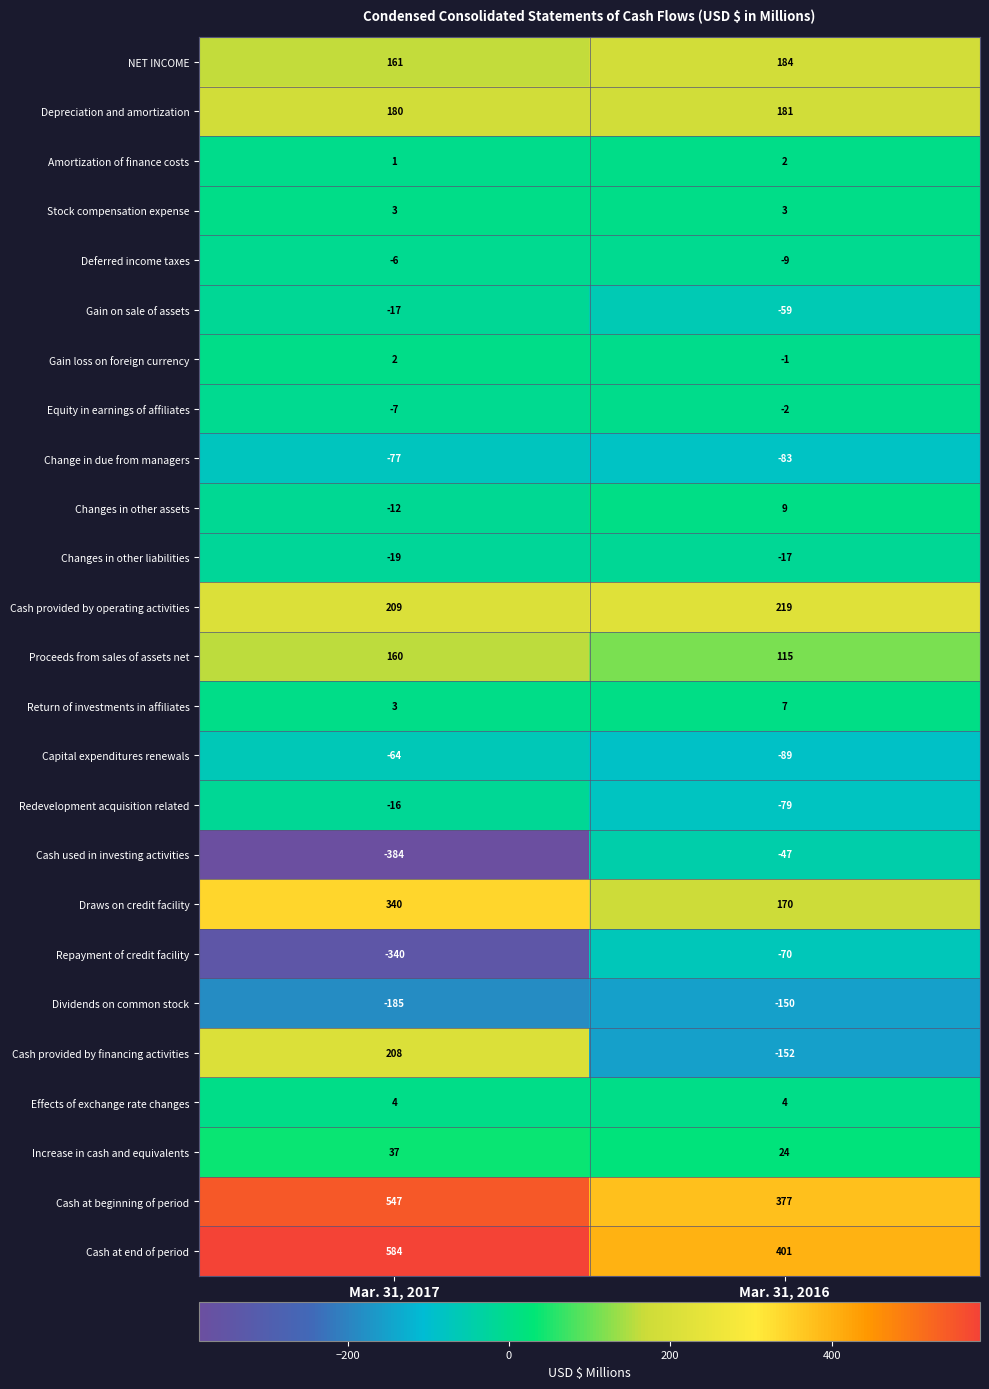

Rank the categories by Capital expenditures renewals value from highest to lowest.

Mar. 31, 2017, Mar. 31, 2016